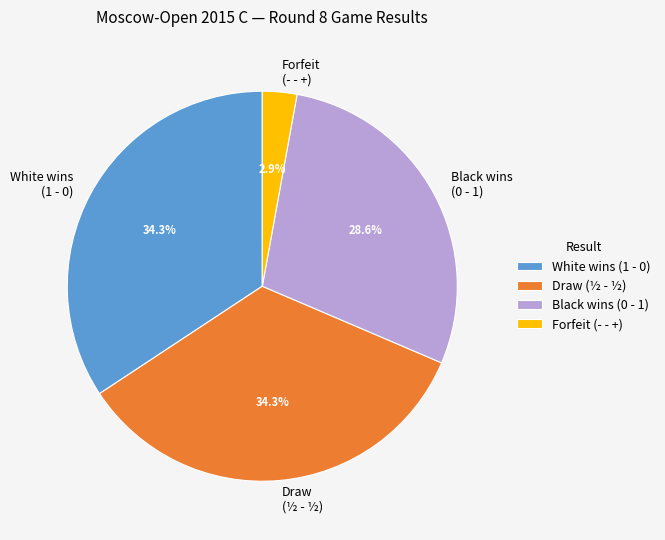

Between Black wins (0 - 1) and White wins (1 - 0), which is larger?

White wins (1 - 0)